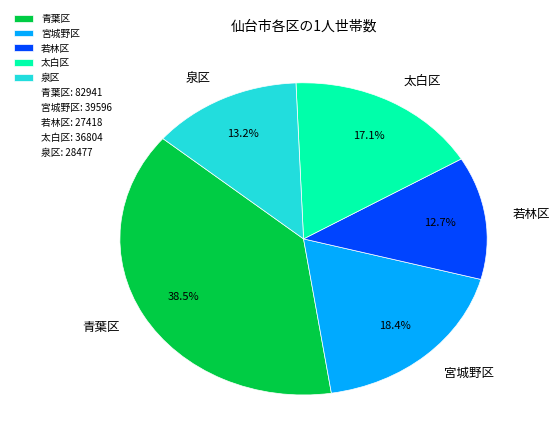

To the nearest percent, what is the combined percentage of 若林区 and 太白区?

30%